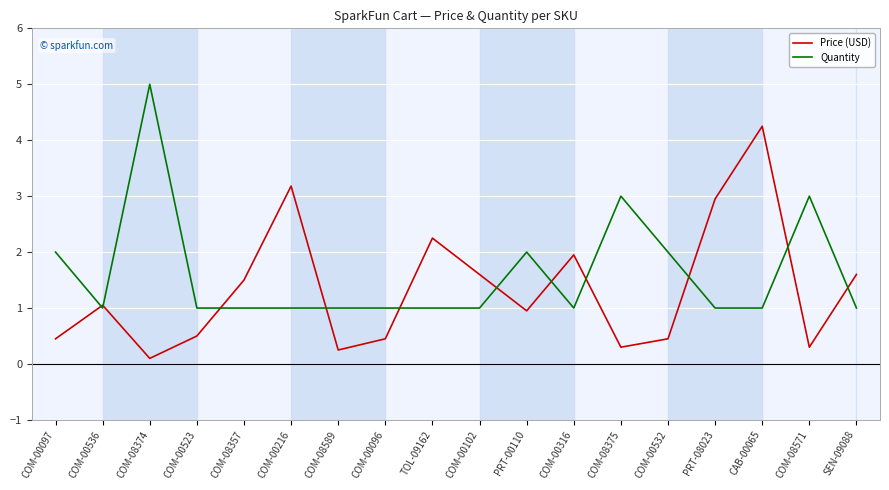

Rank the series by their maximum value, from highest to lowest.

Quantity, Price (USD)